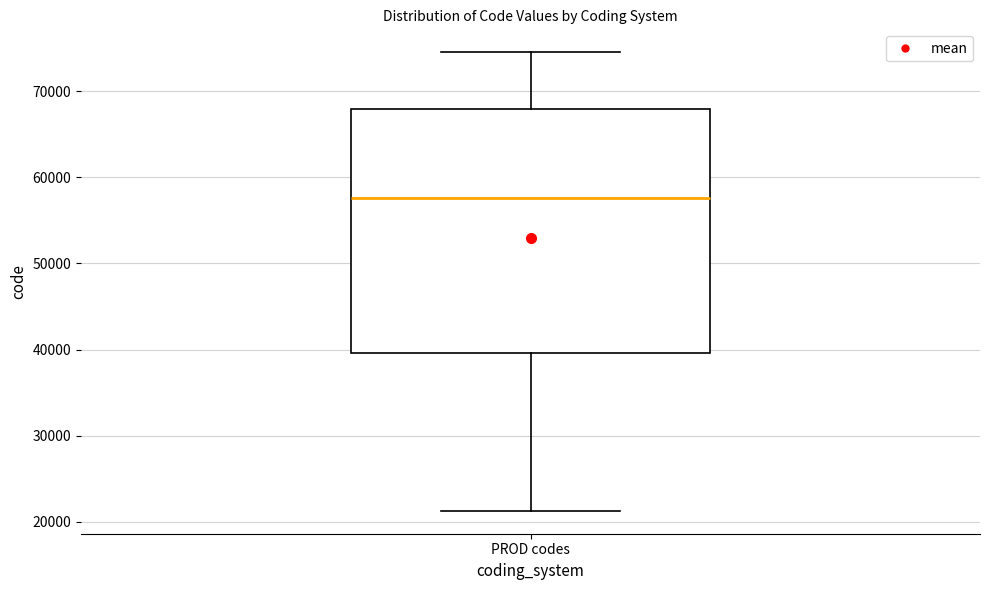

Read this box plot against the y-axis: the position of the median line, the range covered by the box, and the ends of both whiskers. The values are not printed on the chart, so give them approximately, as read against the axis.

median 58000, box 40000 to 68000, whiskers 21000 to 75000